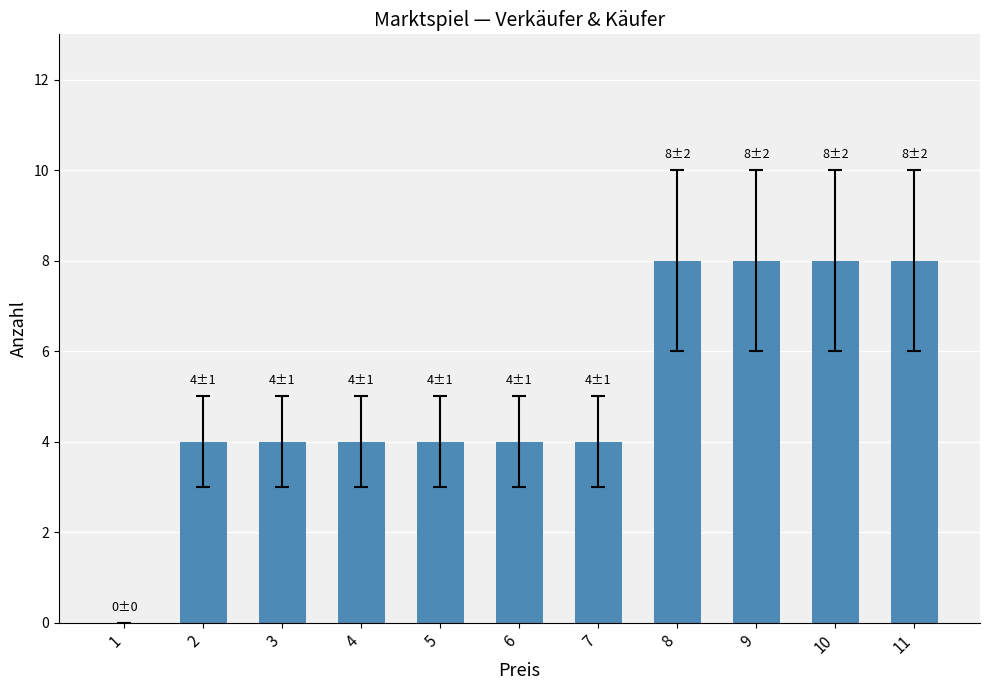

Reading left to right, extract all data points from this chart.

0	4	4	4	4	4	4	8	8	8	8